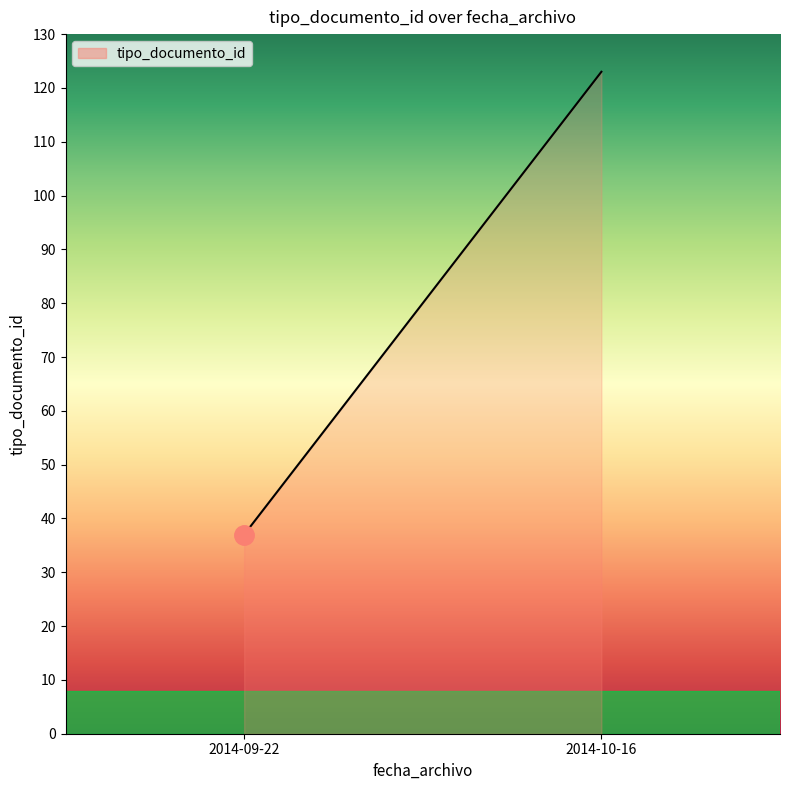

What is the label of the 1st point from the right?

2014-10-16